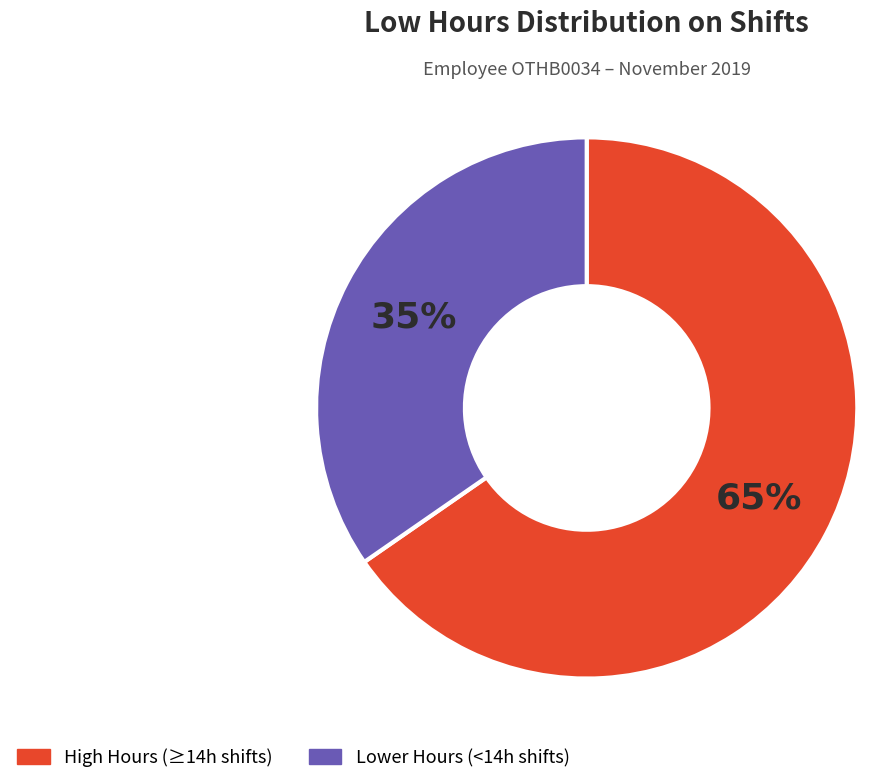

Does any single category account for the majority?

Yes